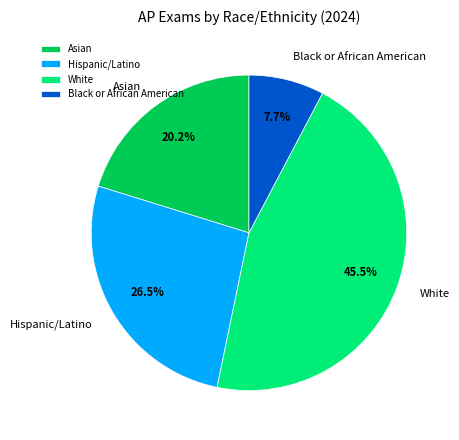

Is there a majority slice in this chart?

No